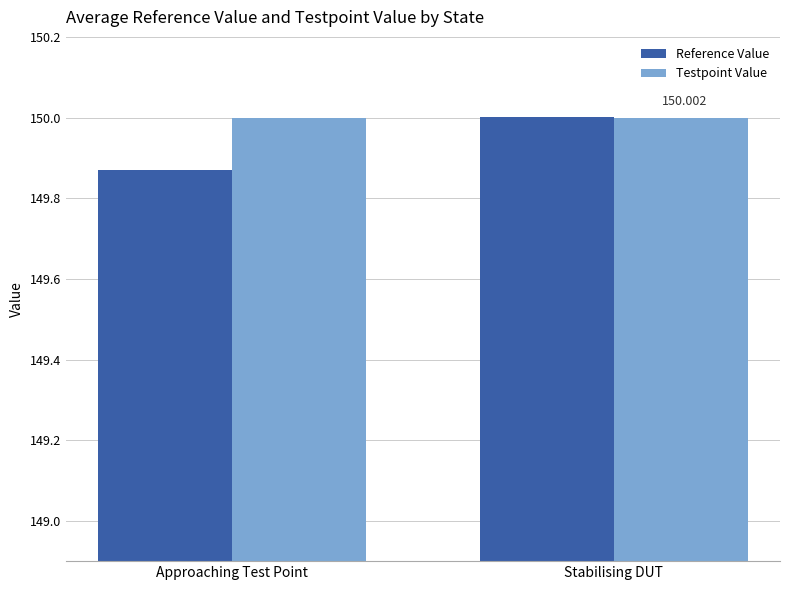

At which category is the sum across all series the highest?

Stabilising DUT